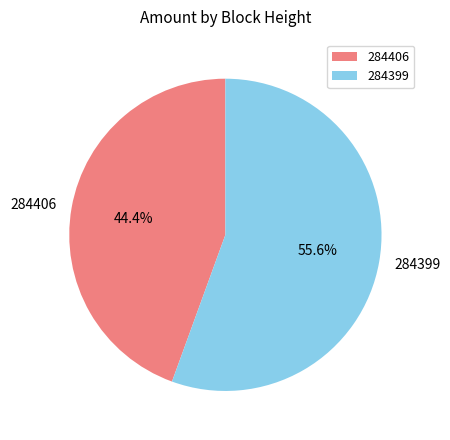

What is the largest slice in the pie chart?

284399